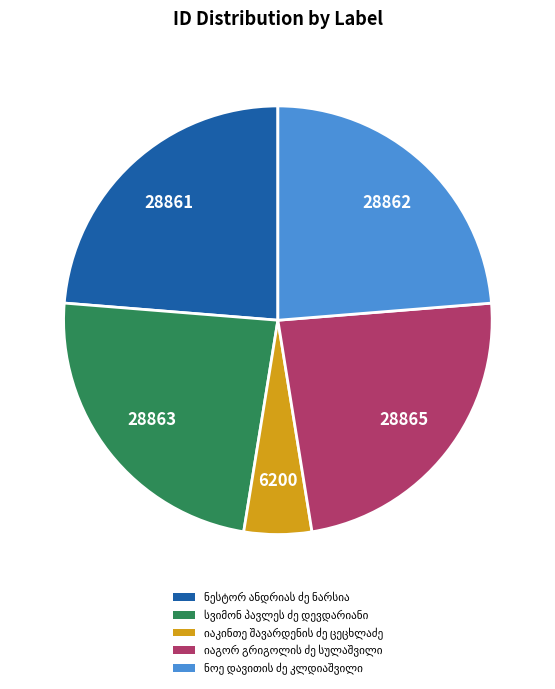

Is there a majority slice in this chart?

No